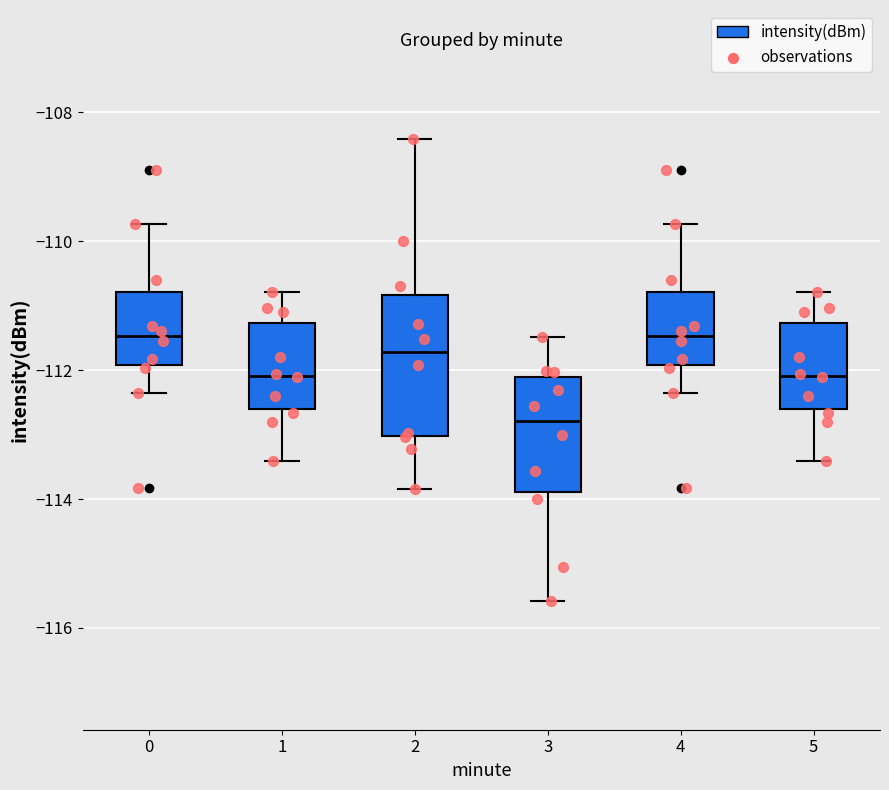

Where does the upper whisker of the box at x = 1 end on the y-axis? The values are not printed on the chart, so give them approximately, as read against the axis.

-110.8